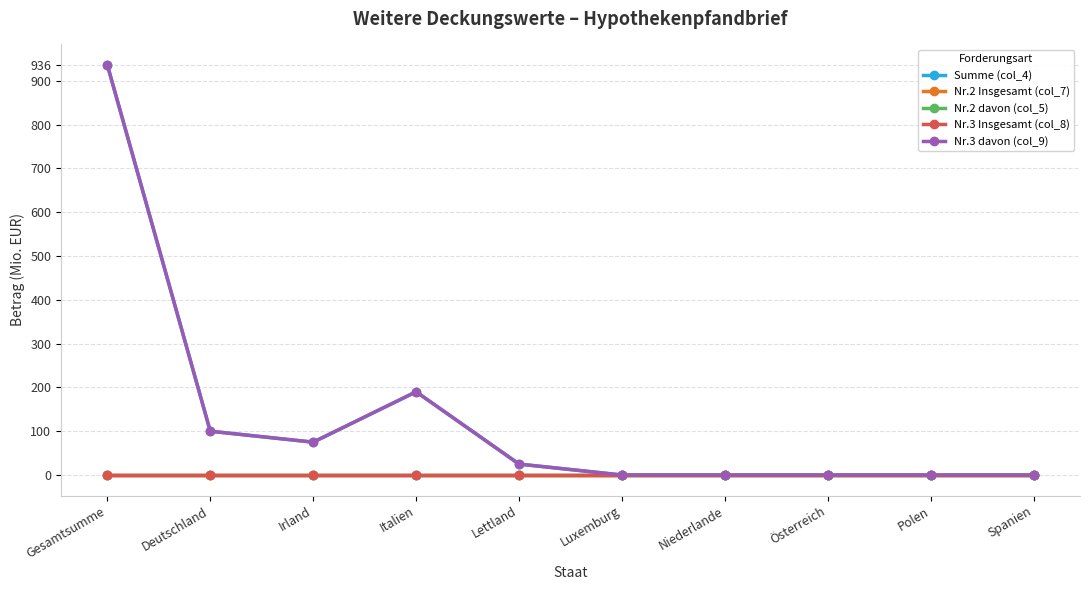

Which series has the widest spread of values?

Summe (col_4)